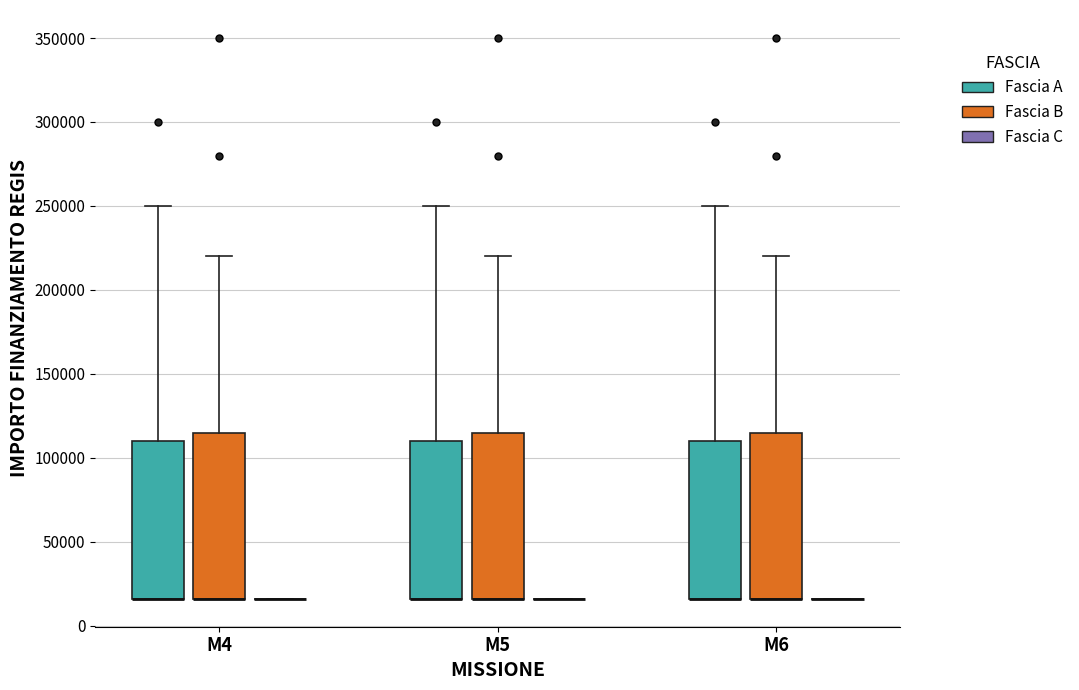

Reading left to right, transcribe this box plot: for each box, give where its median line is, the range the box spans, and where its two whiskers end, as read against the y-axis. The values are not printed on the chart, so give them approximately, as read against the axis.

M4 (Fascia A): median 15000 (drawn on the box's lower edge), box 15000 to 110000, whiskers 15000 to 250000
M4 (Fascia B): median 15000 (drawn on the box's lower edge), box 15000 to 115000, whiskers 15000 to 220000
M4 (Fascia C): box collapsed to a line at 15000, whiskers 15000 to 15000
M5 (Fascia A): median 15000 (drawn on the box's lower edge), box 15000 to 110000, whiskers 15000 to 250000
M5 (Fascia B): median 15000 (drawn on the box's lower edge), box 15000 to 115000, whiskers 15000 to 220000
M5 (Fascia C): box collapsed to a line at 15000, whiskers 15000 to 15000
M6 (Fascia A): median 15000 (drawn on the box's lower edge), box 15000 to 110000, whiskers 15000 to 250000
M6 (Fascia B): median 15000 (drawn on the box's lower edge), box 15000 to 115000, whiskers 15000 to 220000
M6 (Fascia C): box collapsed to a line at 15000, whiskers 15000 to 15000